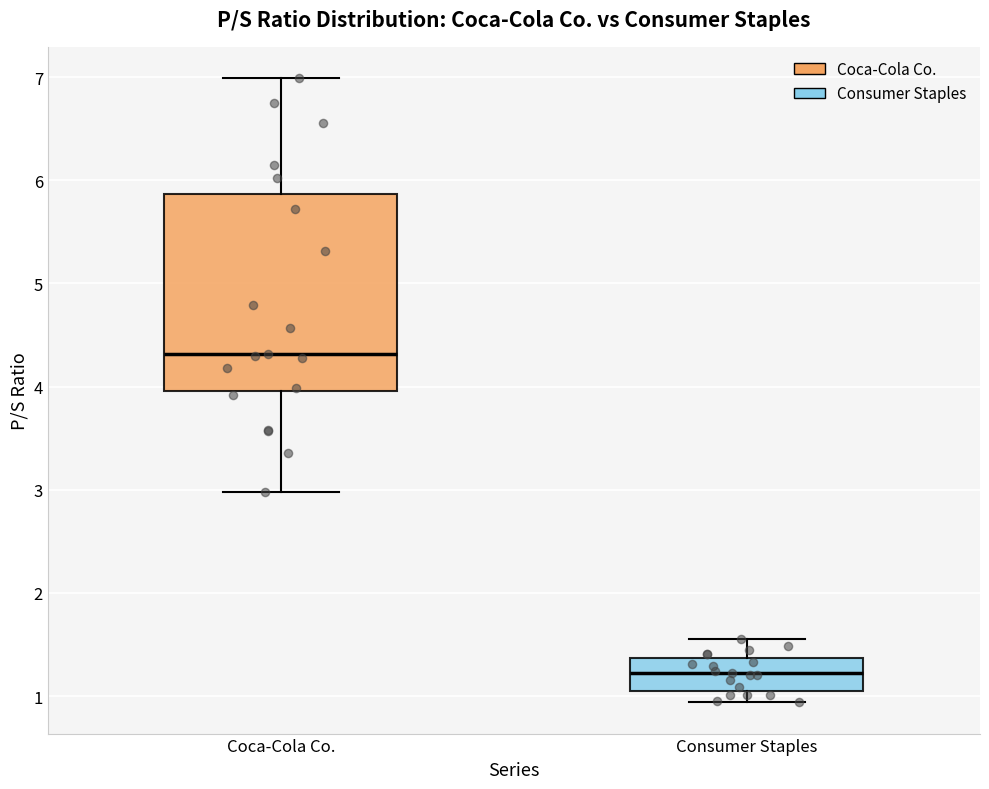

Which box has the highest median line?

Coca-Cola Co.